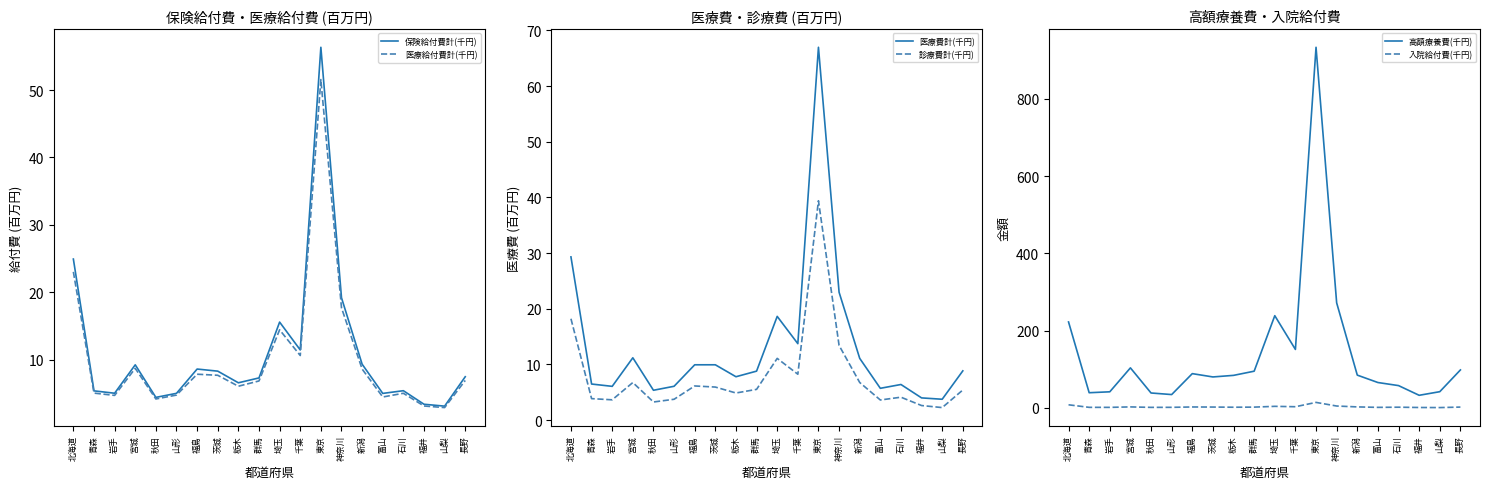

What is the lowest value of the 保険給付費計(千円) series?

3.1